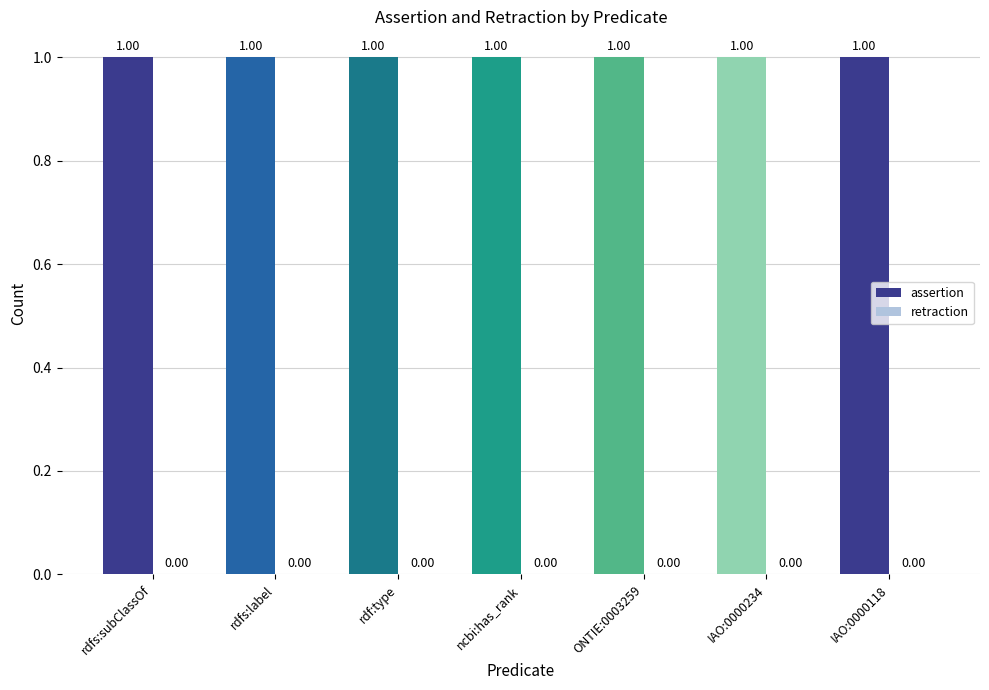

Rank the series by their average value, from highest to lowest.

assertion, retraction